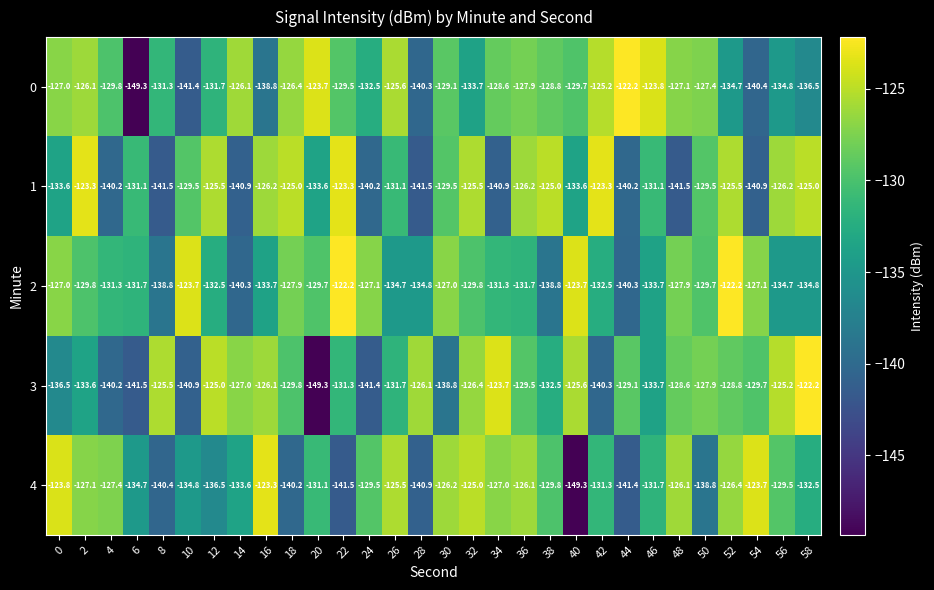

True or false: 2 has a value of -184.4 at 40.

False